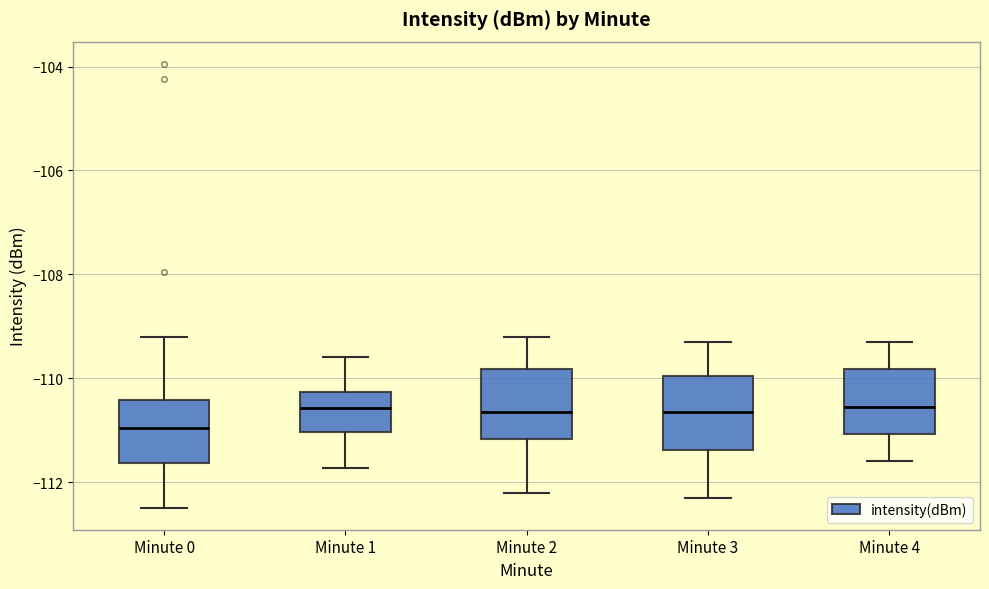

Reading left to right, read every box against the y-axis: the position of its median line, the range the box covers, and the ends of its whiskers. The values are not printed on the chart, so give them approximately, as read against the axis.

Minute 0: median -111.0, box -111.6 to -110.4, whiskers -112.4 to -109.2
Minute 1: median -110.6, box -111.0 to -110.2, whiskers -111.8 to -109.6
Minute 2: median -110.6, box -111.2 to -109.8, whiskers -112.2 to -109.2
Minute 3: median -110.6, box -111.4 to -110.0, whiskers -112.2 to -109.2
Minute 4: median -110.6, box -111.0 to -109.8, whiskers -111.6 to -109.2